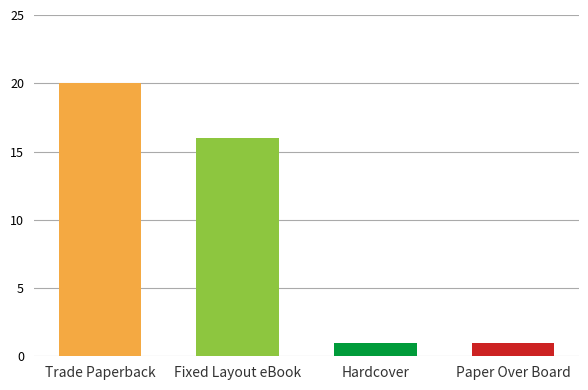

How many bars are there in each group?

4